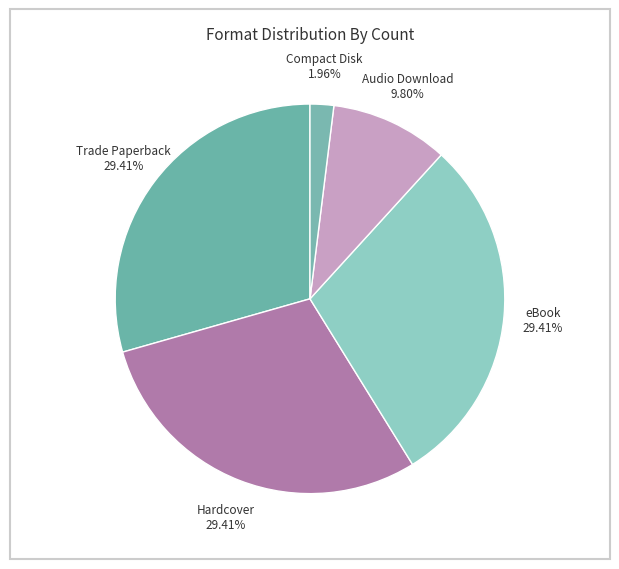

To the nearest percent, what is the combined percentage of Compact Disk and Hardcover?

31%